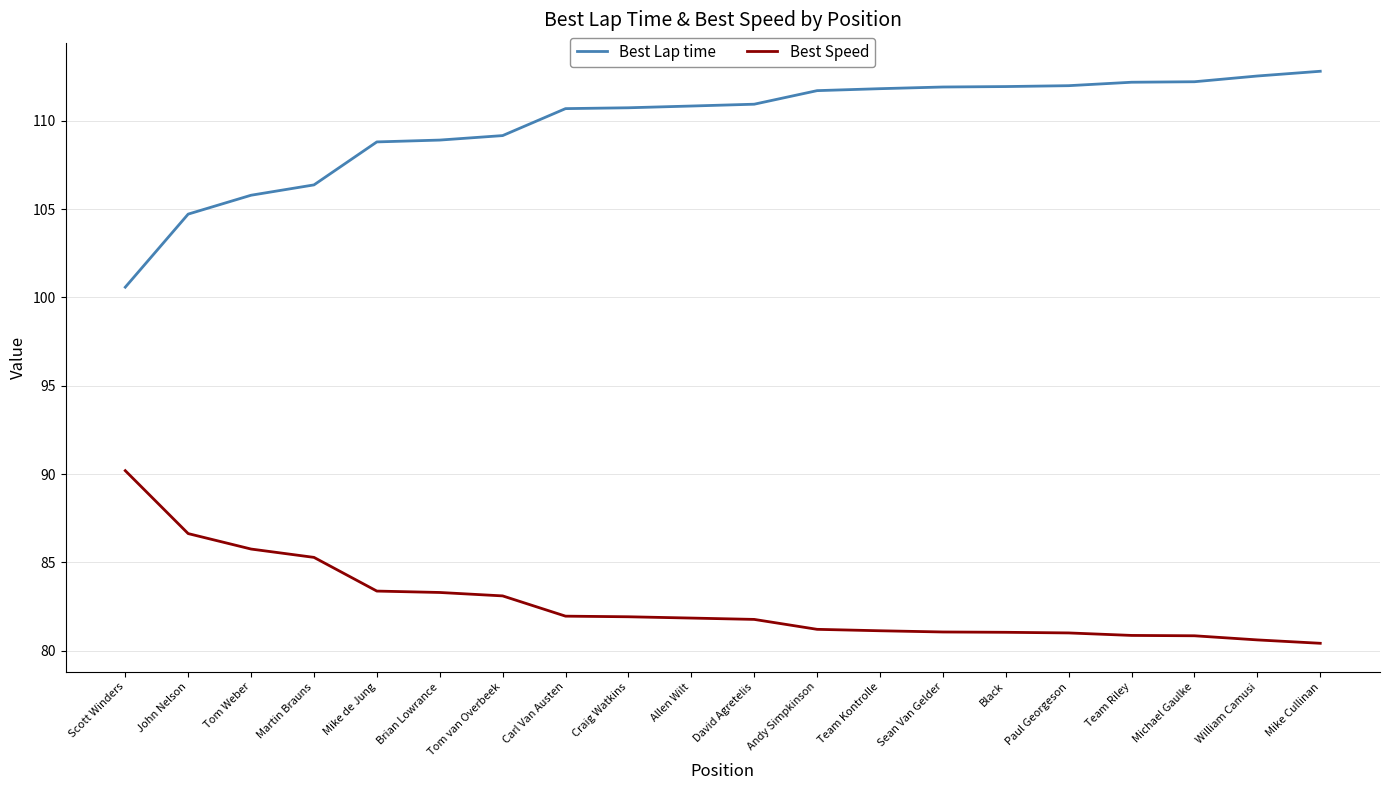

What is the difference between the highest and lowest values at Mike de Jung?

25.4